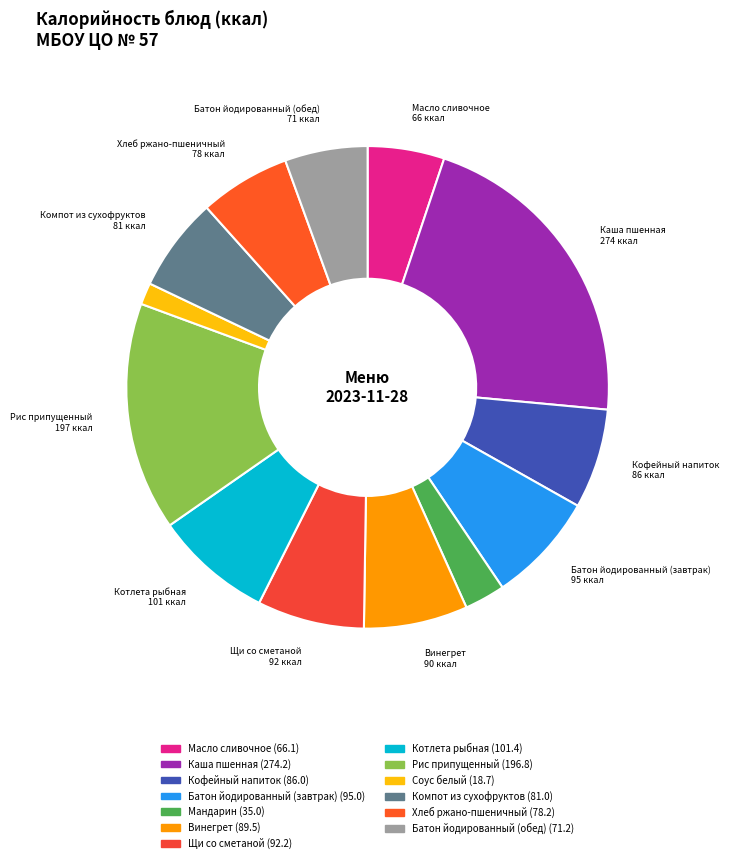

What is the ratio of the value at Кофейный напиток to the value at Компот из сухофруктов?

1.1